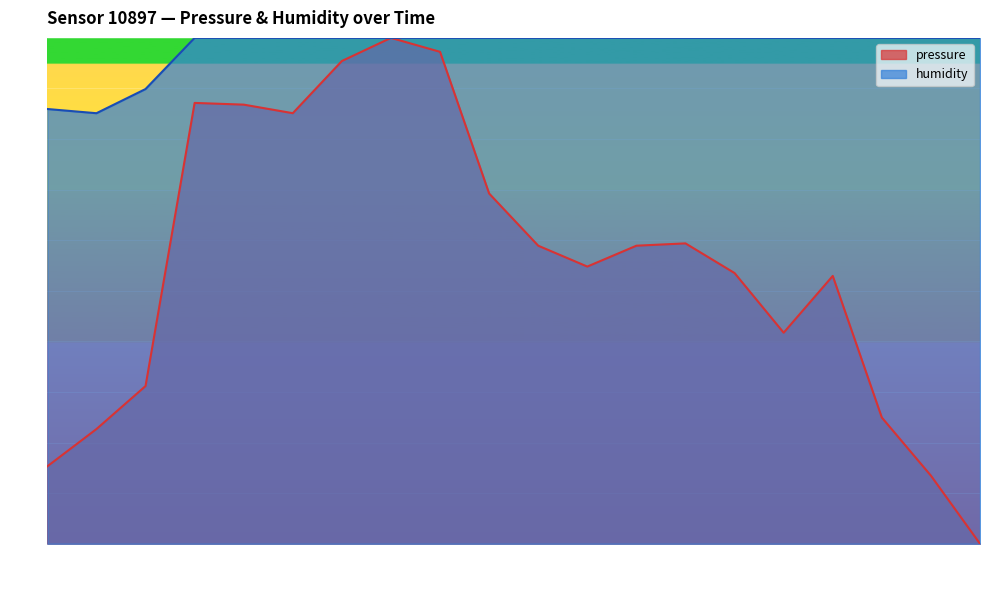

True or false: humidity and pressure cross at least once.

False